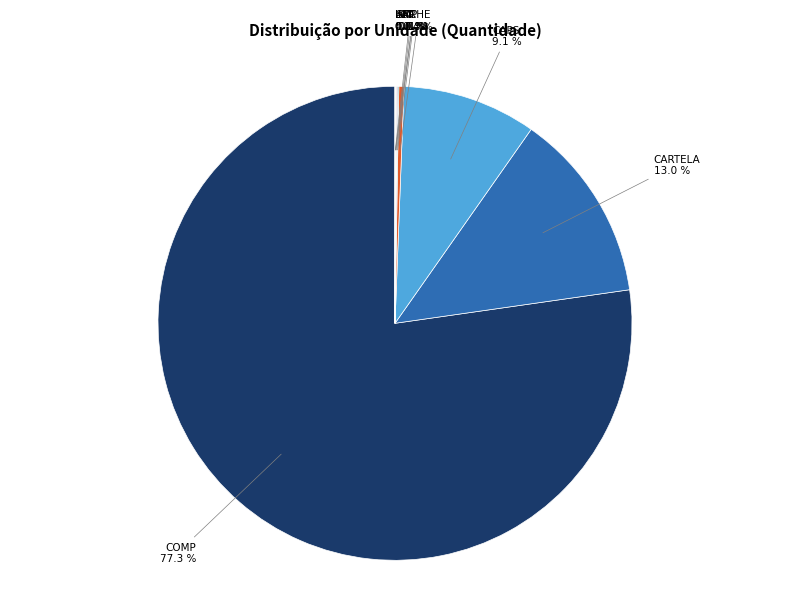

Is there a majority slice in this chart?

Yes